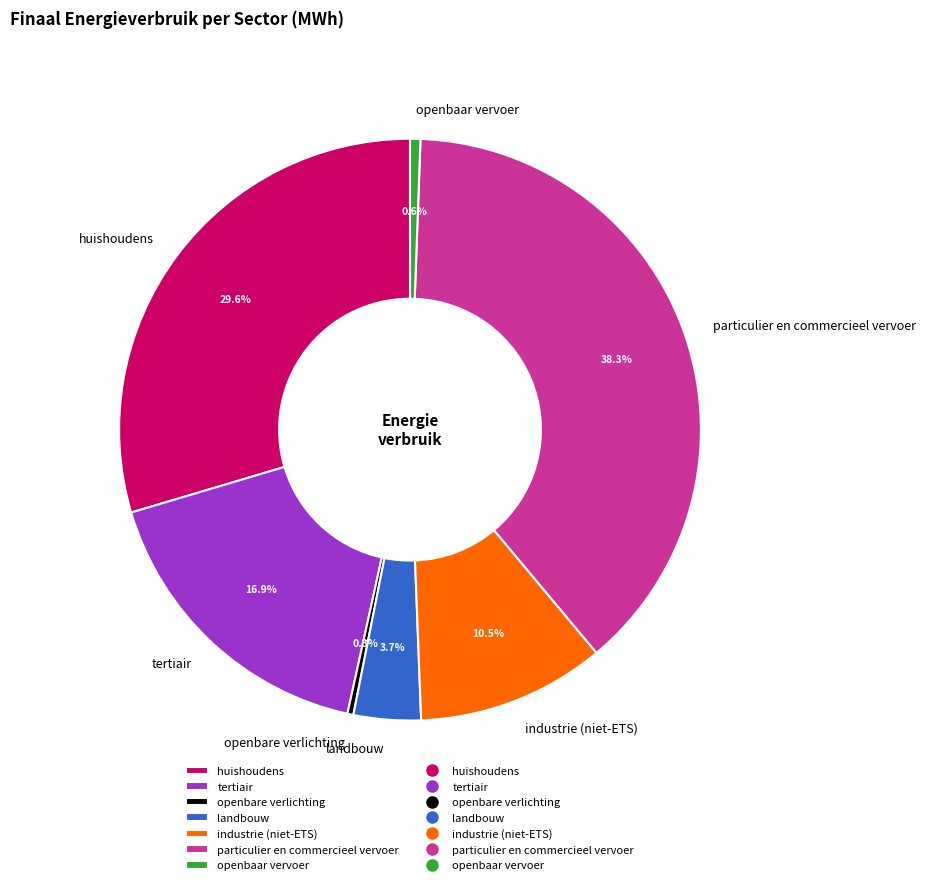

To the nearest percent, what is the combined percentage of openbaar vervoer and openbare verlichting?

1%